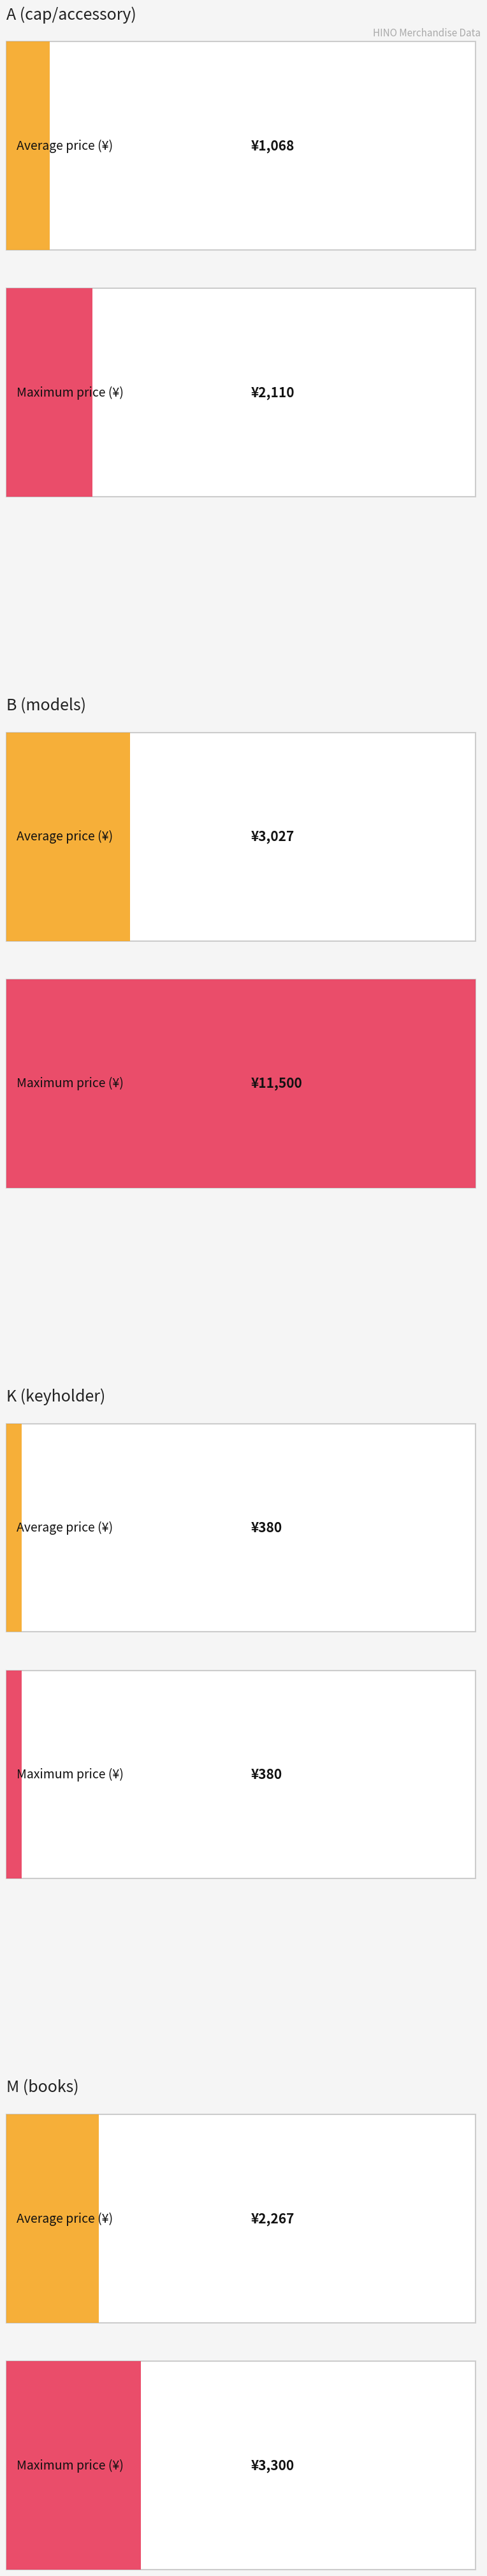

Is the value of B (models) at B17 greater than the value of A (cap/accessory) at A8/A9?

Yes